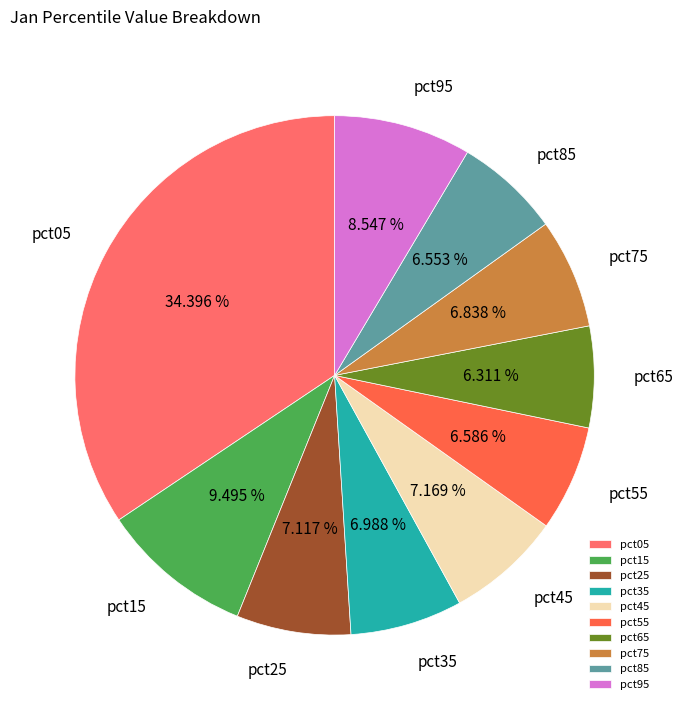

What percentage is the pct05 slice, to the nearest percent?

34%